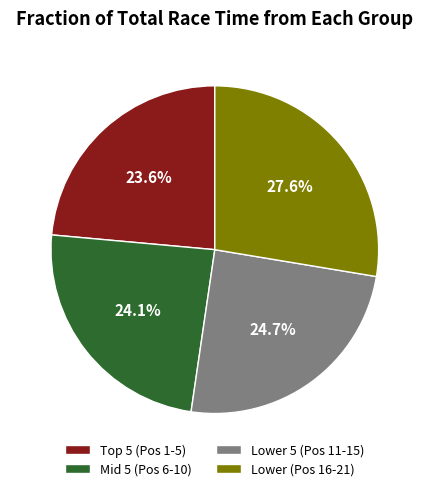

How many segments does this pie chart have?

4